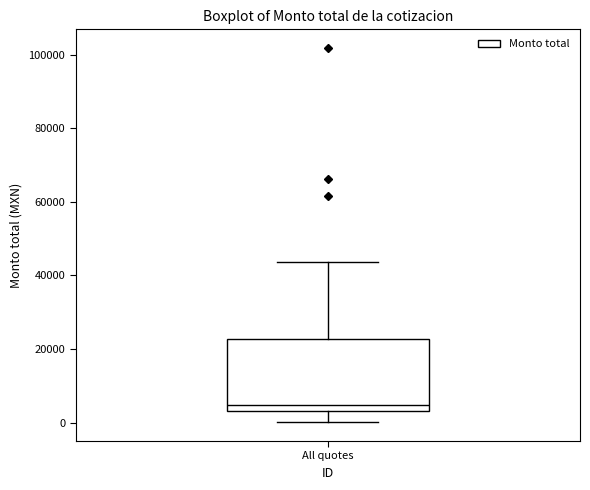

Transcribe this box plot: give where the median line is, the range the box spans, and where the two whiskers end, as read against the y-axis. The values are not printed on the chart, so give them approximately, as read against the axis.

median 4000 (just above the box's lower edge), box 4000 to 22000, whiskers 0 to 44000